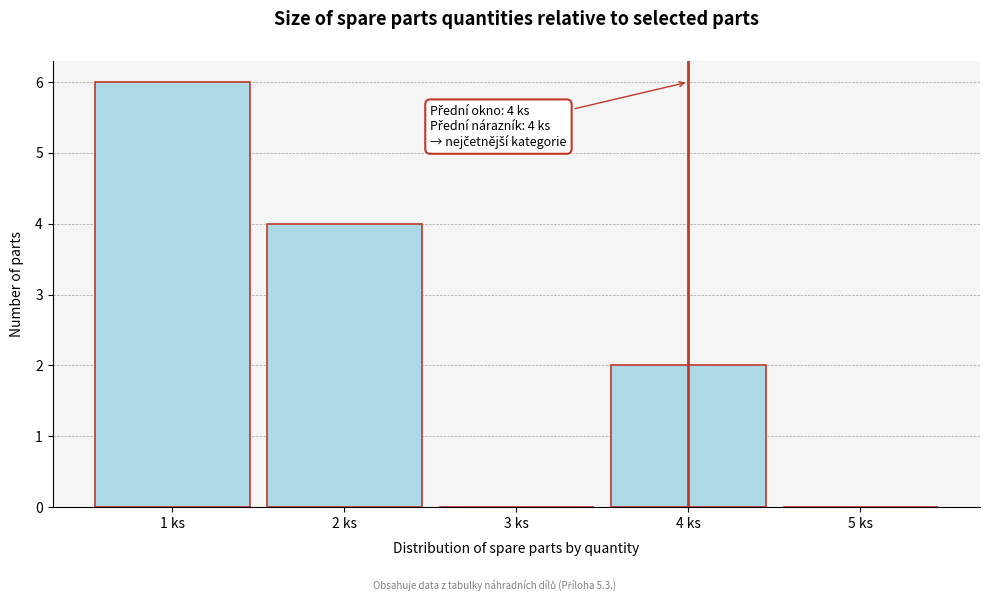

Which range on the x-axis has the tallest bar?

0.5 to 1.5